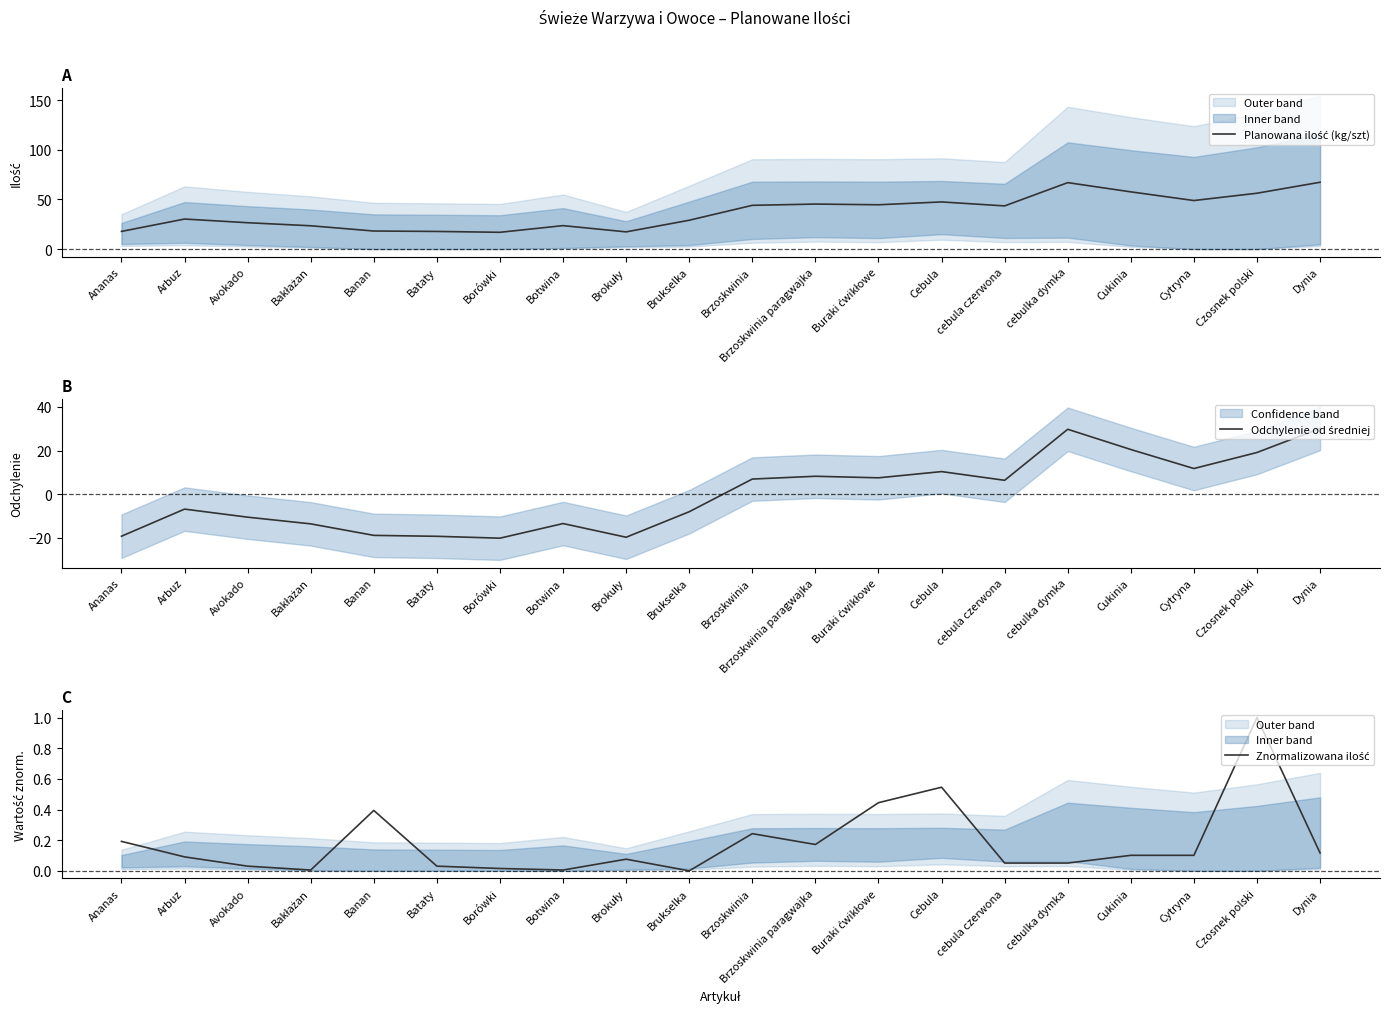

Reading left to right, extract all data points from this chart.

Planowana ilość (kg/szt): Ananas=17.8	Arbuz=30.2	Avokado=26.5	Bakłażan=23.4	Banan=18.1	Bataty=17.7	Borówki=16.9	Botwina=23.6	Brokuły=17.3	Brukselka=29.0	Brzoskwinia=44.0	Brzoskwinia paragwajka=45.3	Buraki ćwikłowe=44.6	Cebula=47.4	cebula czerwona=43.4	cebulka dymka=66.9	Cukinia=57.6	Cytryna=48.8	Czosnek polski=56.2	Dynia=67.2
Odchylenie od średniej: Ananas=-19.3	Arbuz=-6.9	Avokado=-10.6	Bakłażan=-13.7	Banan=-19.0	Bataty=-19.4	Borówki=-20.2	Botwina=-13.5	Brokuły=-19.8	Brukselka=-8.1	Brzoskwinia=6.9	Brzoskwinia paragwajka=8.2	Buraki ćwikłowe=7.5	Cebula=10.3	cebula czerwona=6.3	cebulka dymka=29.8	Cukinia=20.5	Cytryna=11.7	Czosnek polski=19.1	Dynia=30.2
Znormalizowana ilość: Ananas=0.2	Arbuz=0.1	Avokado=0.0	Bakłażan=0.0	Banan=0.4	Bataty=0.0	Borówki=0.0	Botwina=0.0	Brokuły=0.1	Brukselka=0.0	Brzoskwinia=0.2	Brzoskwinia paragwajka=0.2	Buraki ćwikłowe=0.4	Cebula=0.5	cebula czerwona=0.1	cebulka dymka=0.1	Cukinia=0.1	Cytryna=0.1	Czosnek polski=1.0	Dynia=0.1